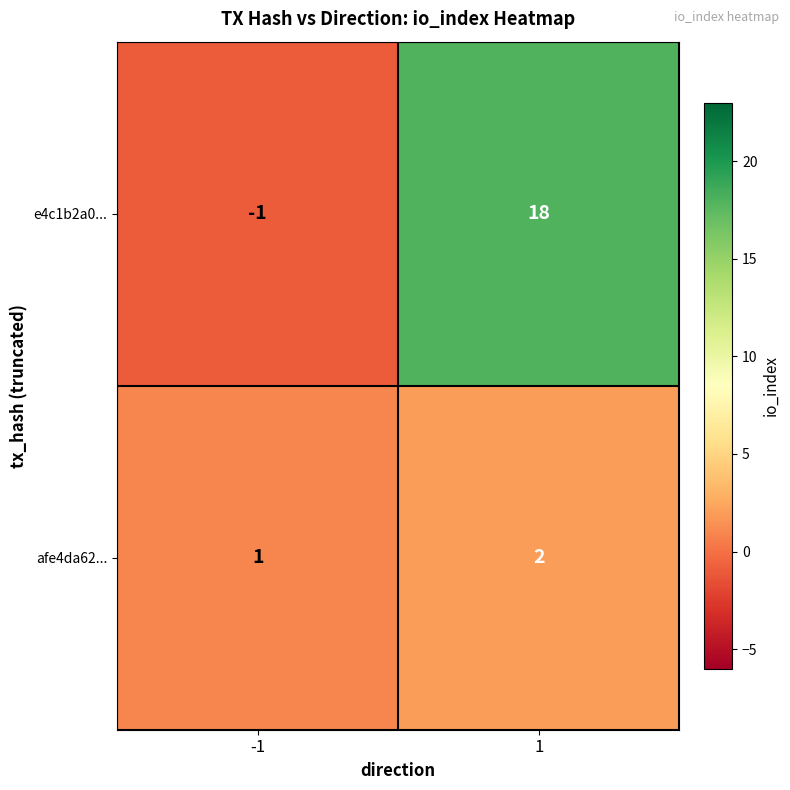

Between -1 and 1, which series saw the biggest shift?

e4c1b2a0...